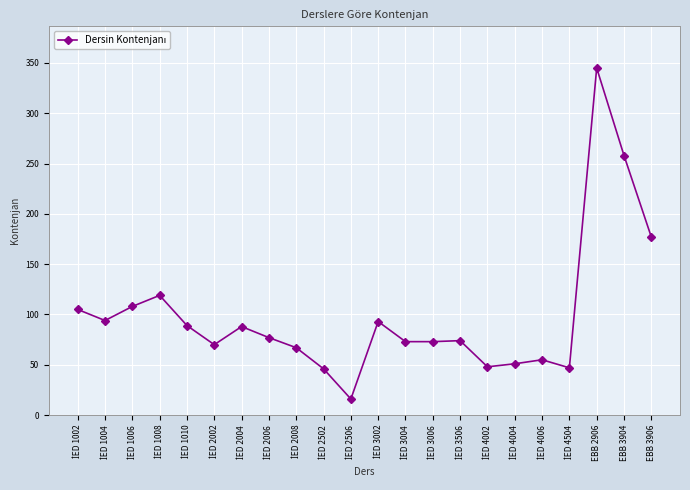

What is the sum of all values?

2173